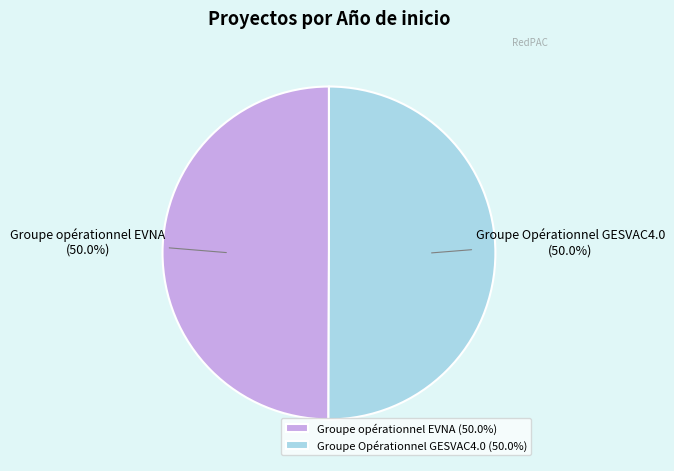

What percentage is the Groupe opérationnel EVNA slice, to the nearest percent?

50%